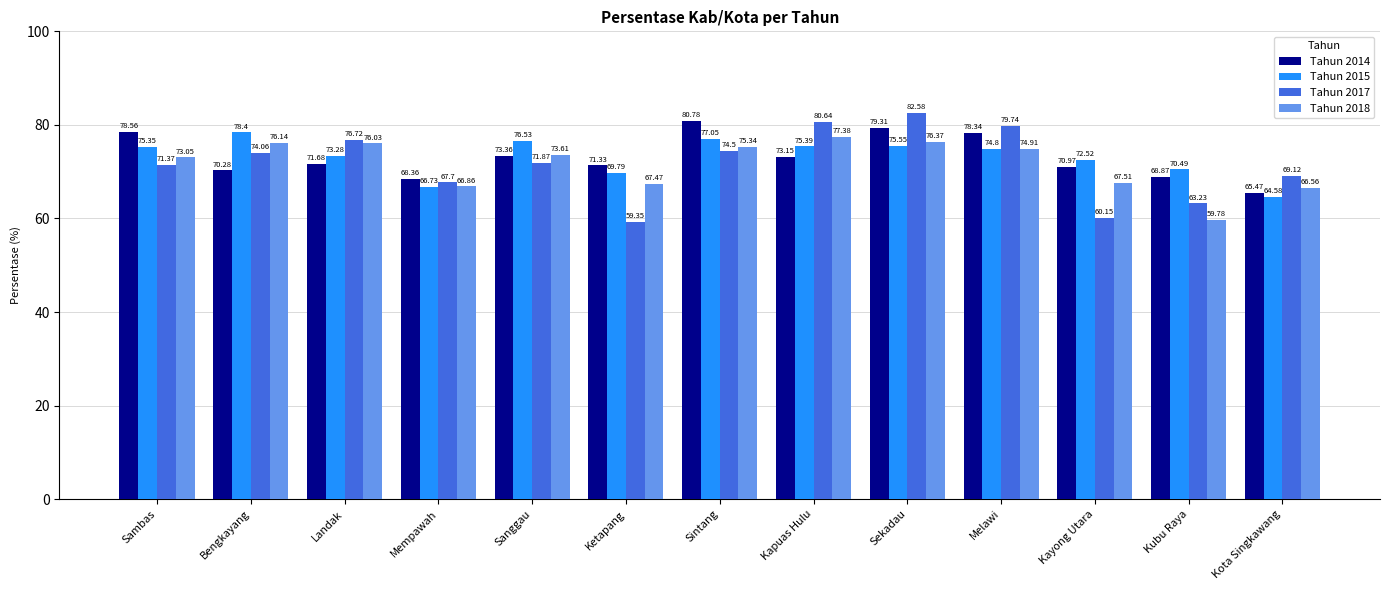

What is the difference between the highest and lowest values at Melawi?

4.9